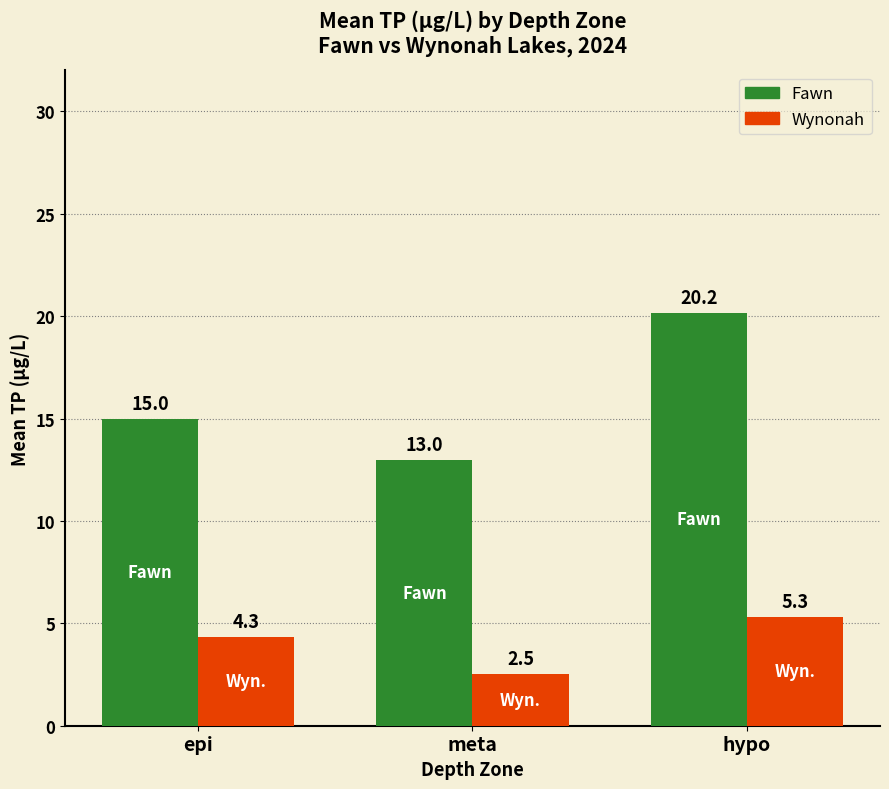

Reading right to left, transcribe all the data shown in this chart.

Fawn: hypo=20.2	meta=13.0	epi=15.0
Wynonah: hypo=5.3	meta=2.5	epi=4.3